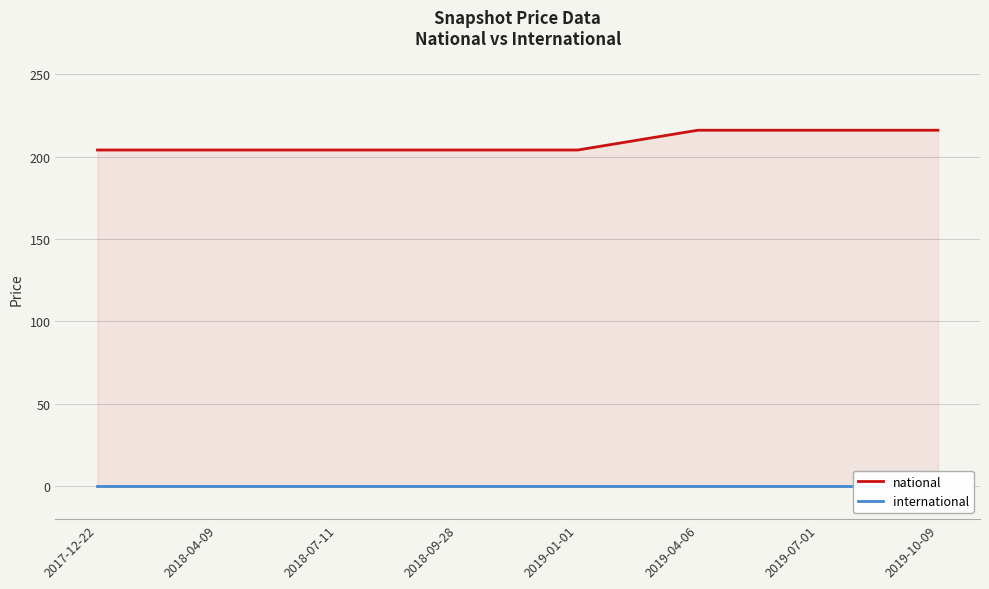

True or false: national has more than 2 points higher than both neighbors.

False